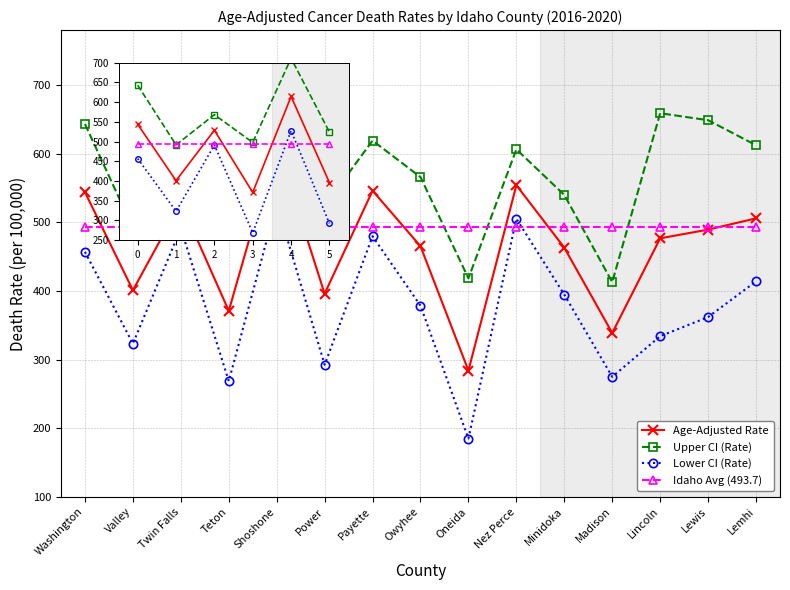

True or false: Age-Adjusted Rate and Lower CI (Rate) intersect in this chart.

False